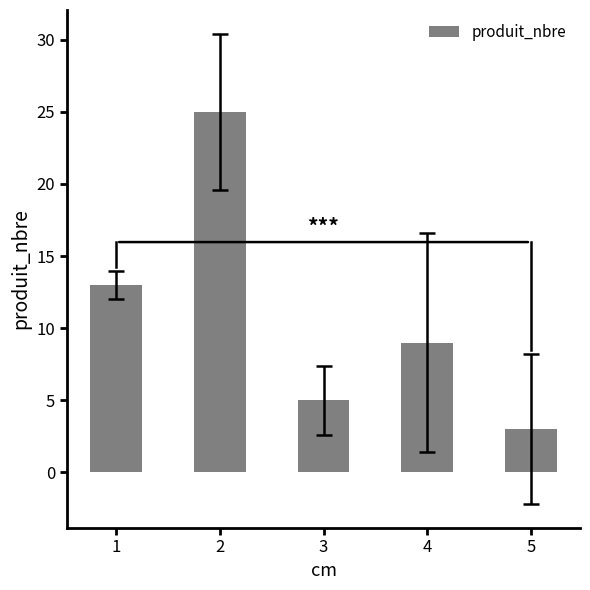

Does the chart contain any negative values?

No